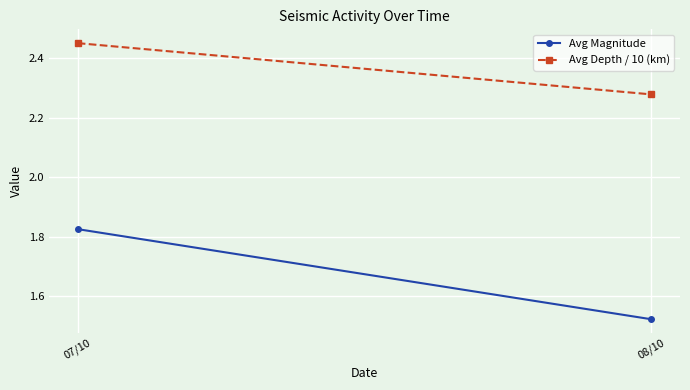

Where is Avg Depth / 10 (km) nearest to the value 2?

08/10